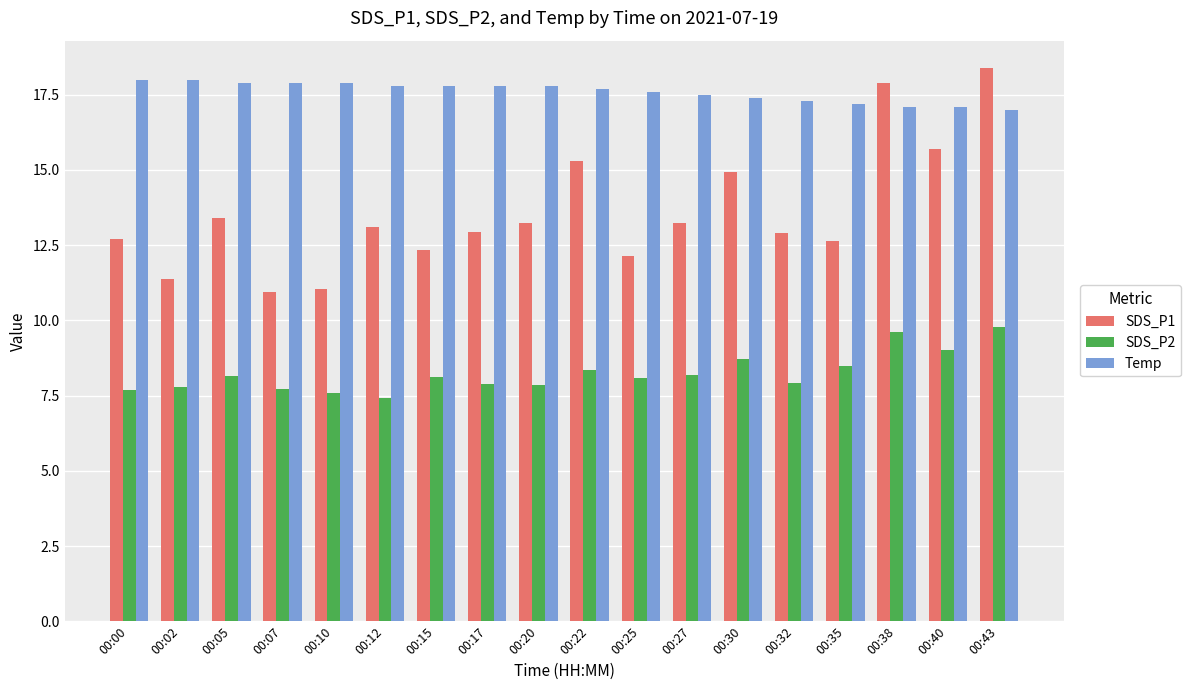

Rank the series at 00:25 from lowest to highest value.

SDS_P2, SDS_P1, Temp